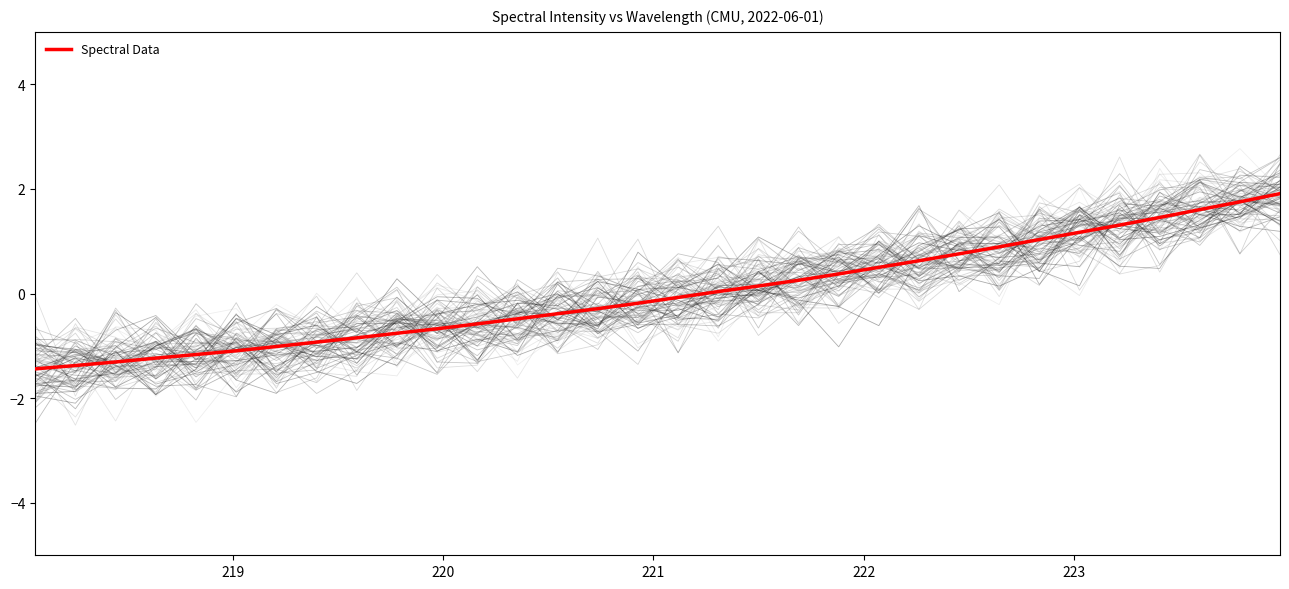

What is the maximum value for Spectral Data?

1.9